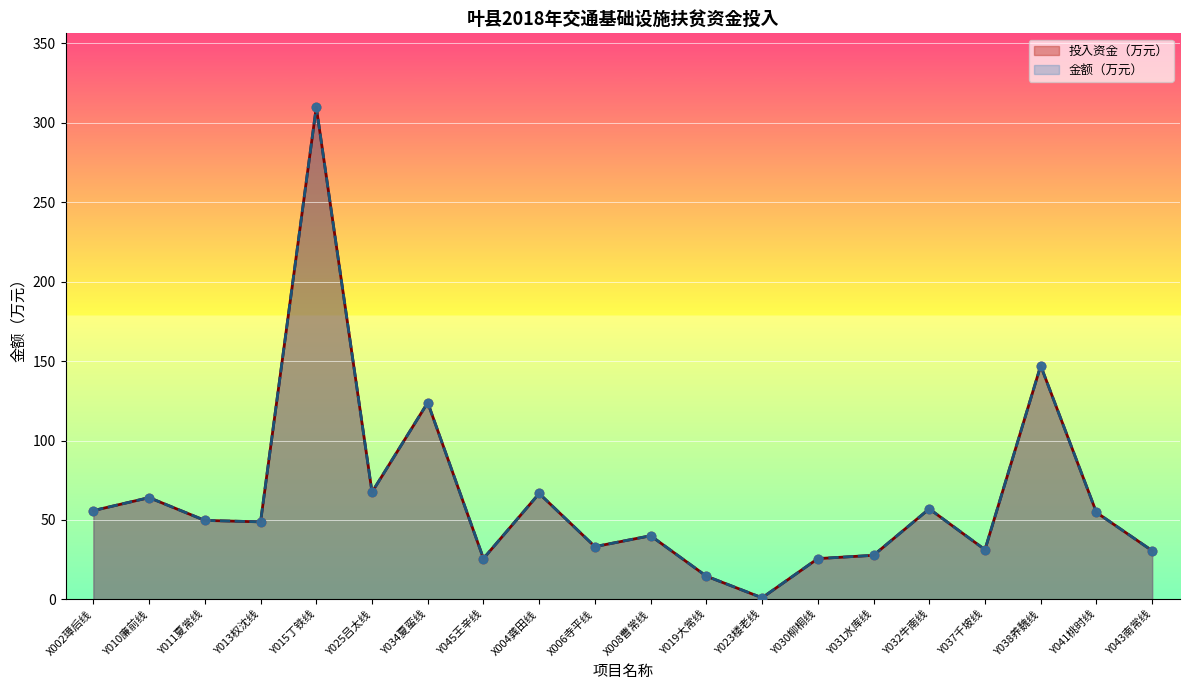

Which series has the widest spread of Y values?

投入资金（万元）